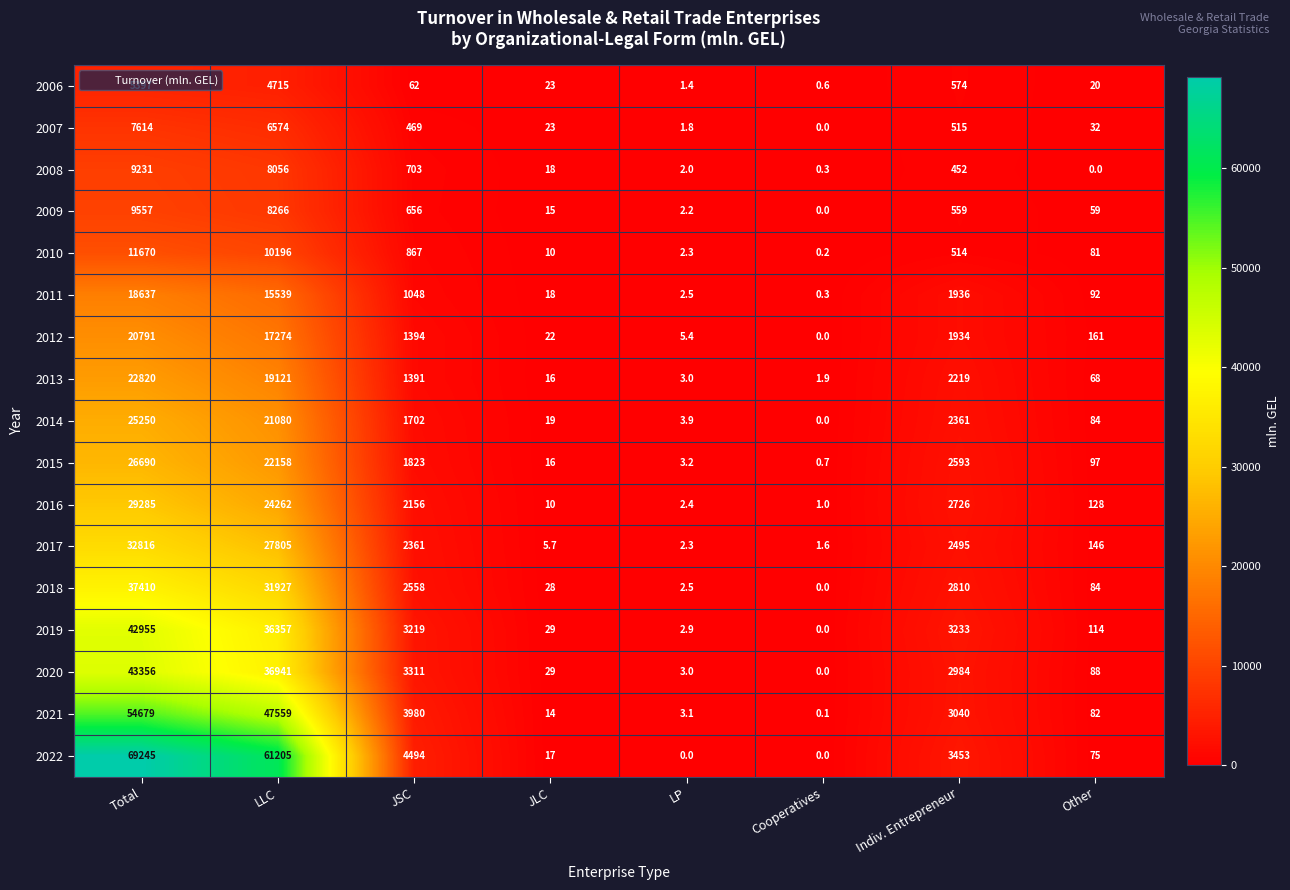

The 2014 series shows 25250.0 at Total. True or false?

True